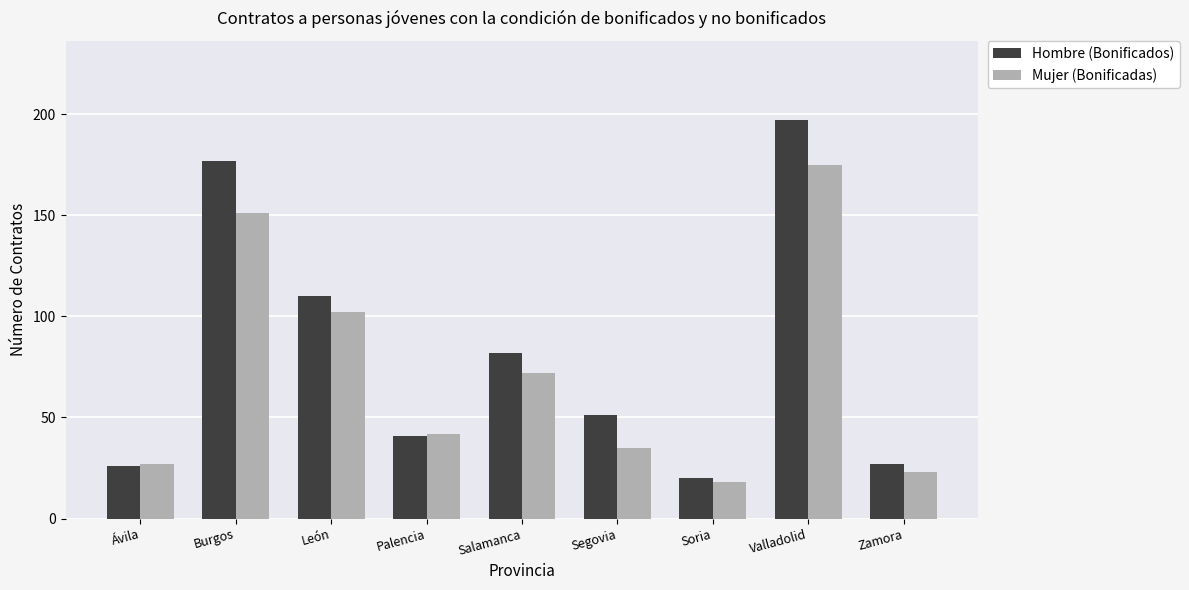

Reading left to right, extract all data points from this chart.

Hombre (Bonificados): 26	177	110	41	82	51	20	197	27
Mujer (Bonificadas): 27	151	102	42	72	35	18	175	23